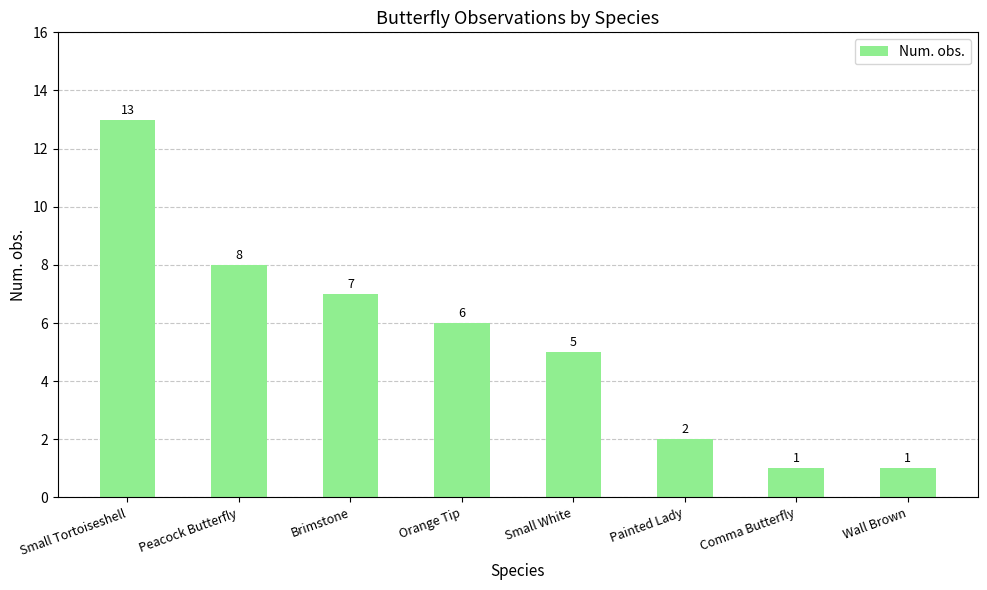

The value at Small White is 5. True or false?

True